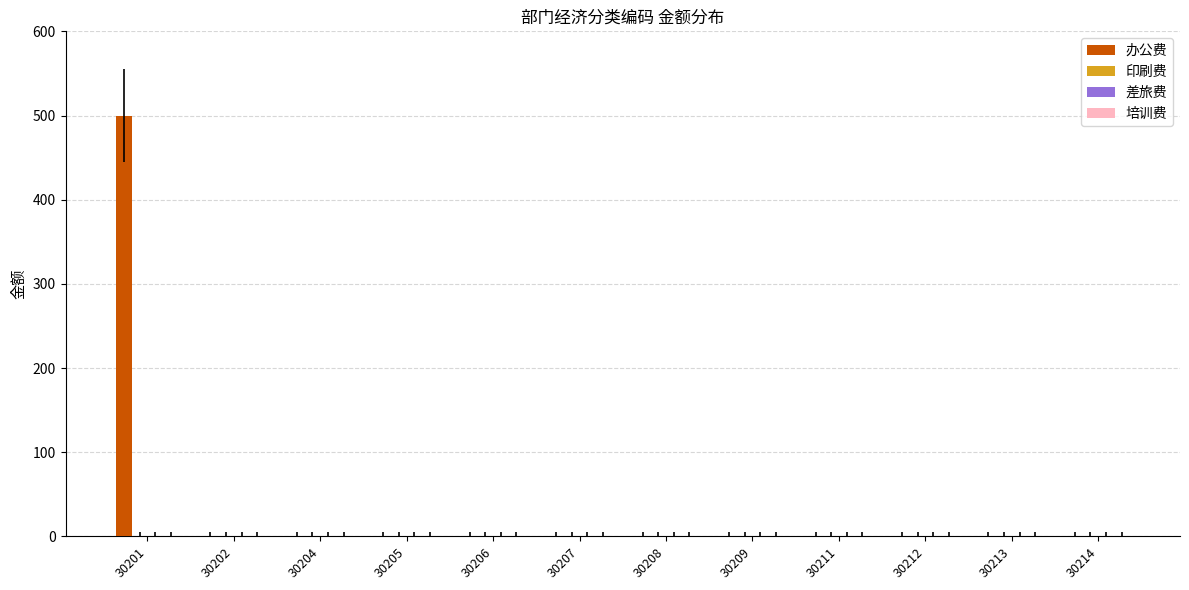

What is the greatest value displayed?

500